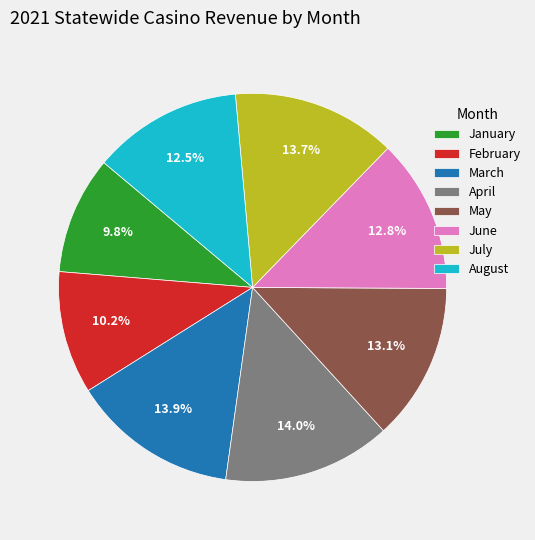

How much of the chart is everything except August?

87.5%